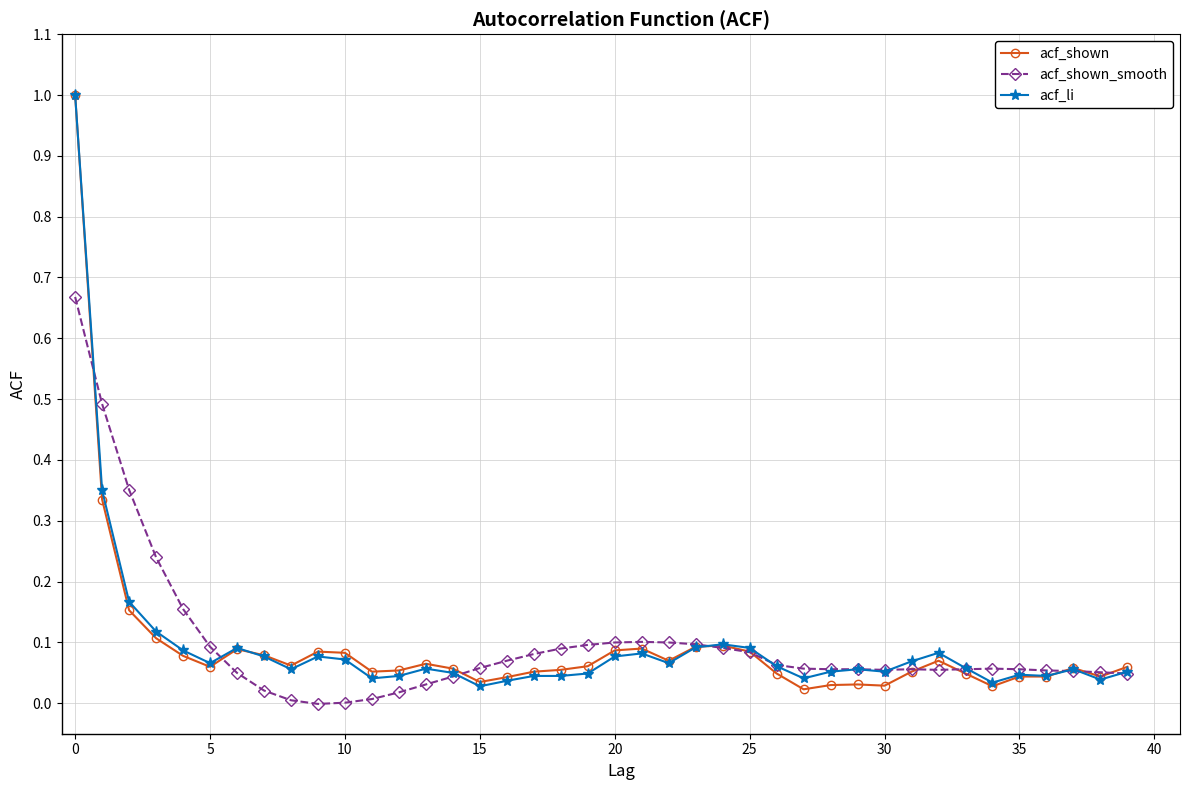

What is the maximum value for acf_li?

1.0